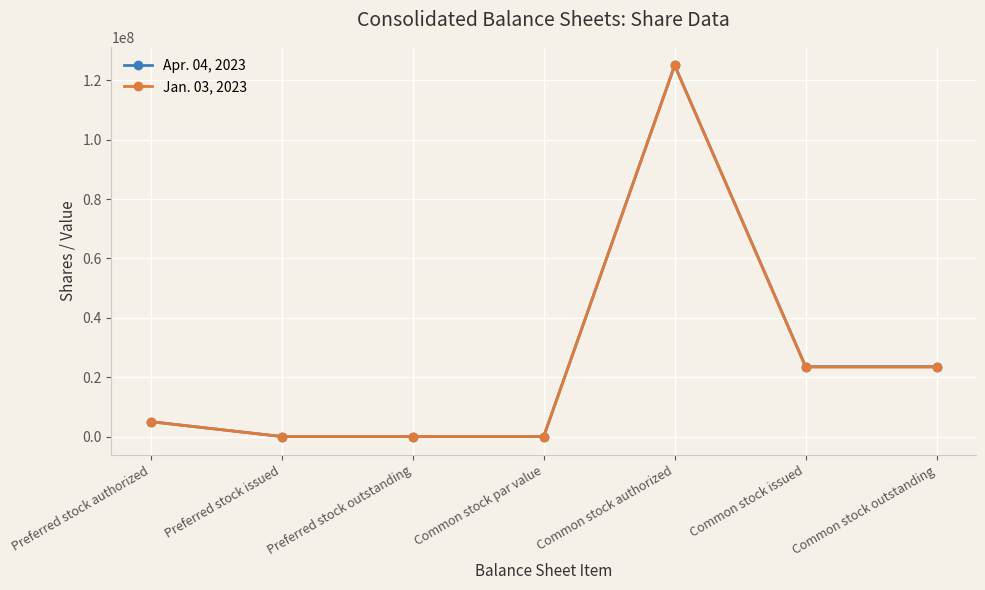

What is the label of the 4th point from the right?

Common stock par value